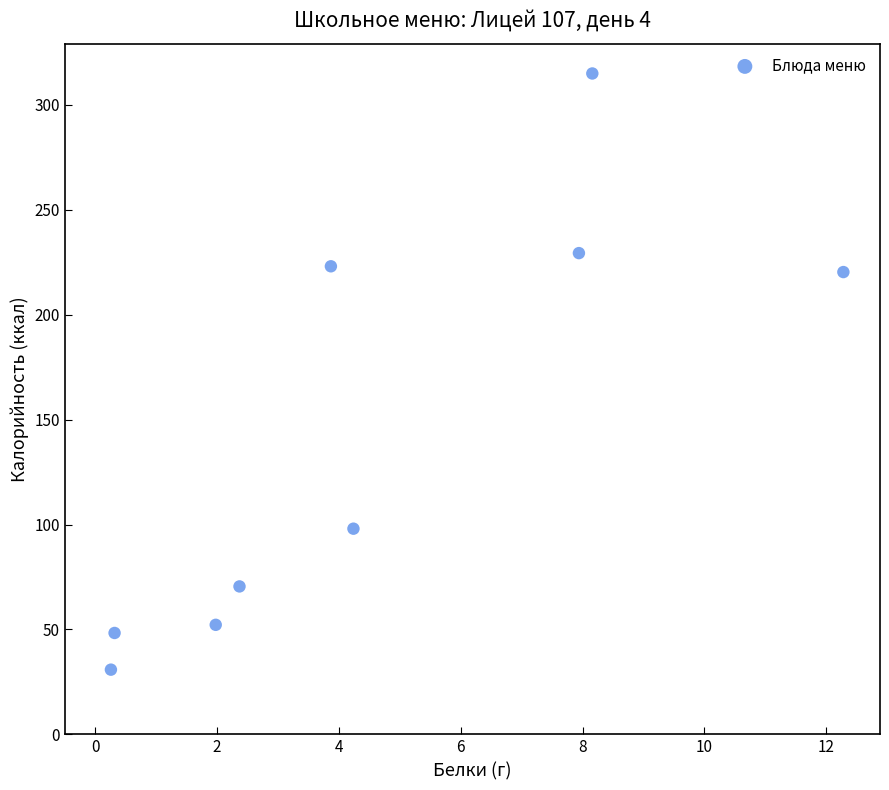

What is the range of Y values (max minus min)?

284.1